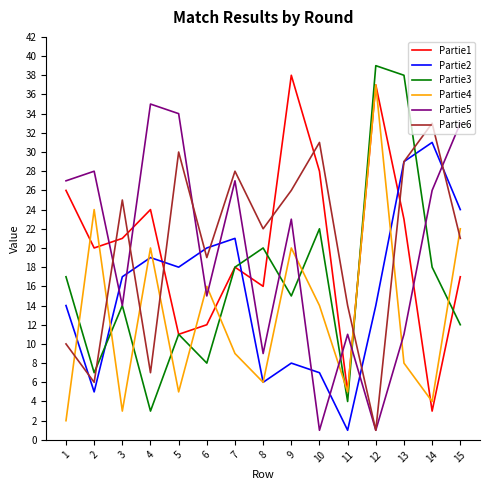

Is it true that Partie1 equals 63 at 12?

False